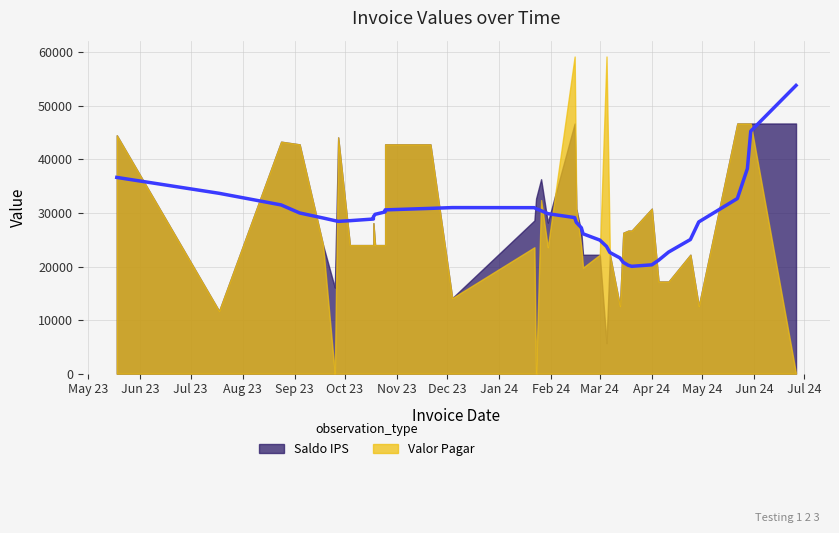

Which series has the largest range (max minus min)?

Valor Pagar